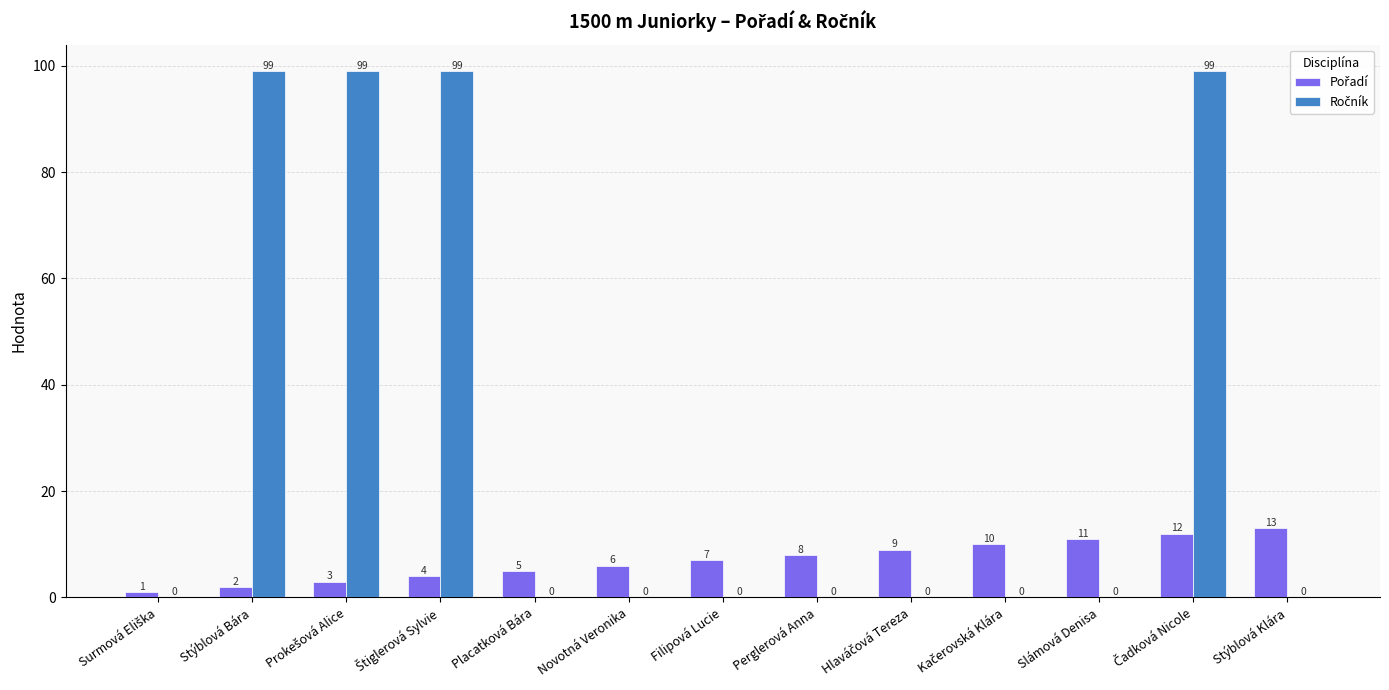

Count the number of data series in this chart.

2